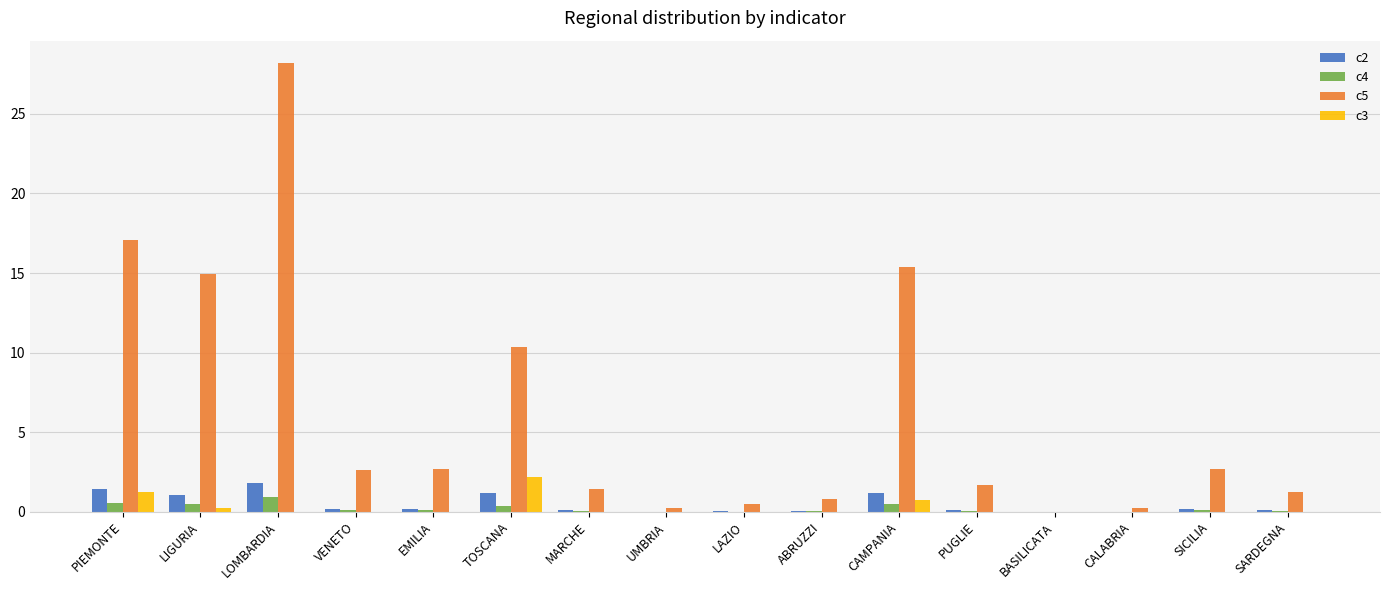

True or false: c3 has a value of 0.0 at BASILICATA.

True